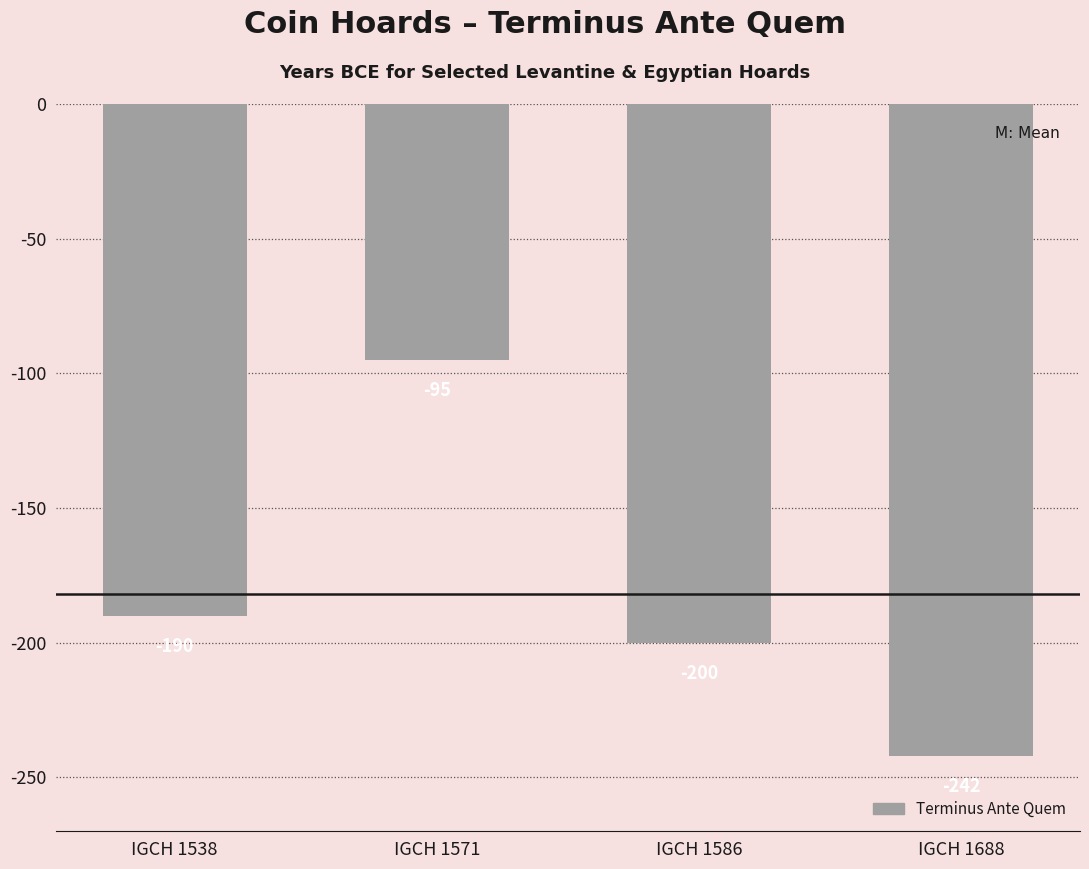

Between IGCH 1538 and IGCH 1571, which is larger?

IGCH 1571